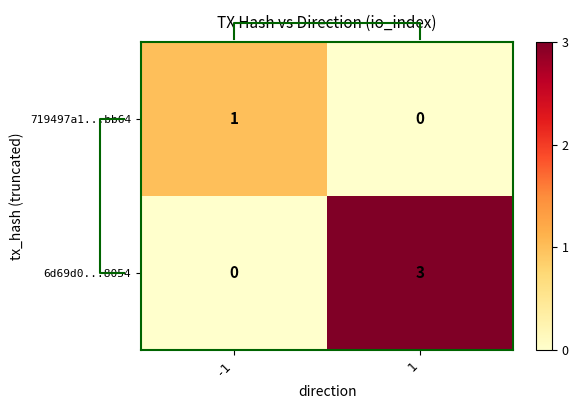

At which label does 719497a1...bb64 reach its peak?

-1